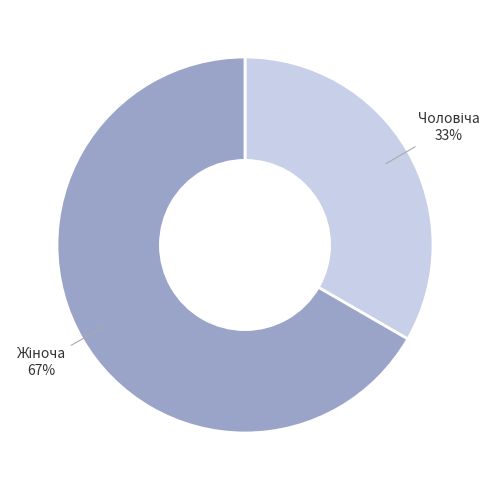

Does any single category account for the majority?

Yes